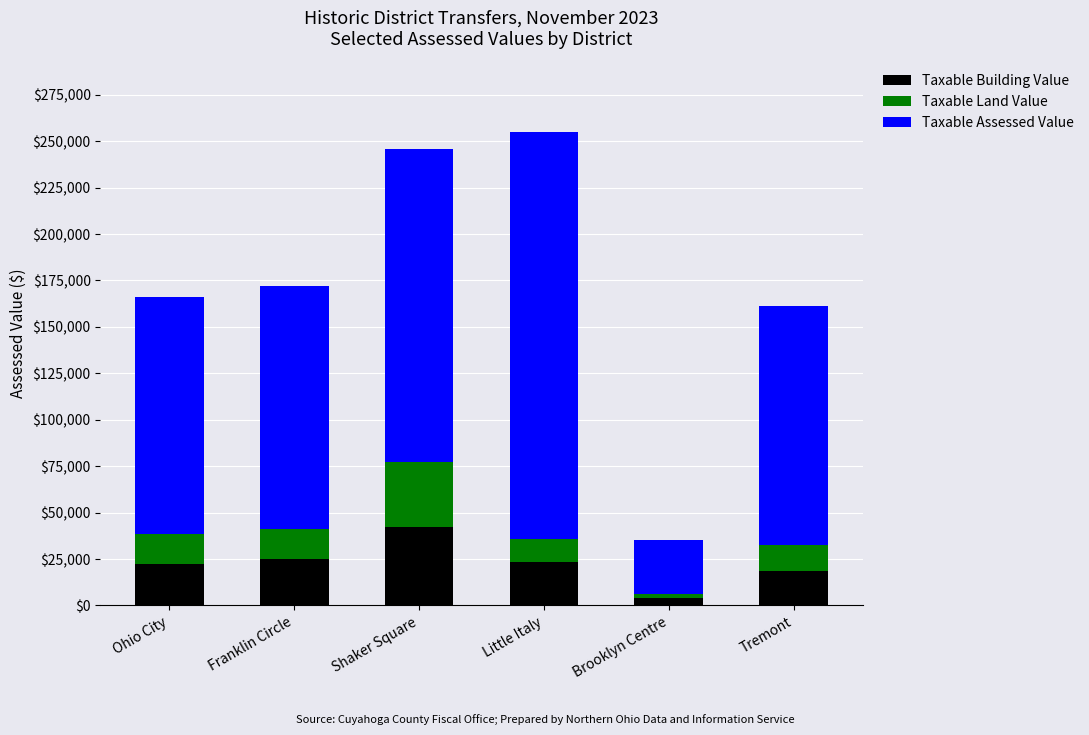

Reading left to right, list the values for the Taxable Building Value series.

Ohio City=22365	Franklin Circle=24955	Shaker Square=42420	Little Italy=23590	Brooklyn Centre=4305	Tremont=18515